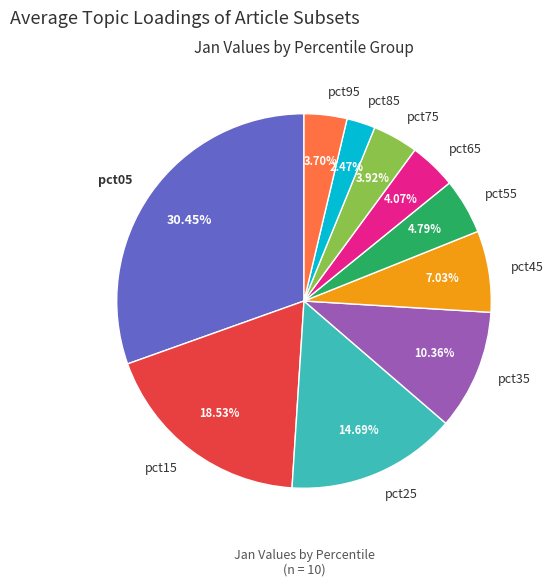

Is the sum of pct25 and pct85 greater than half?

No